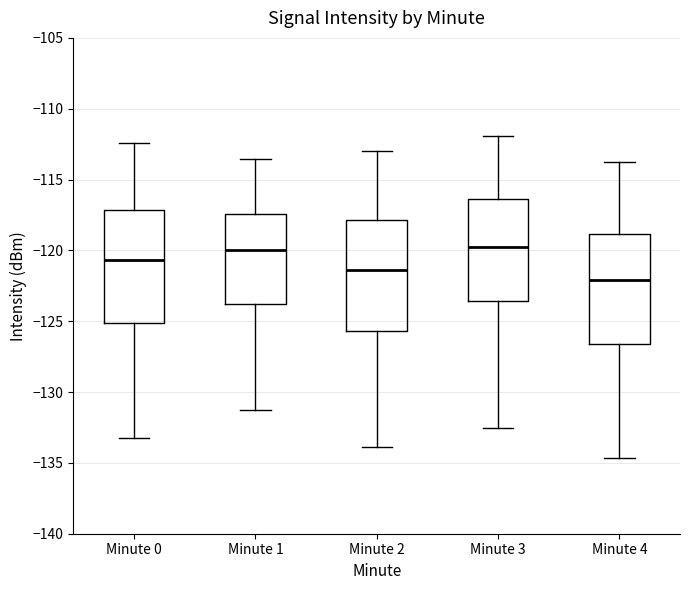

Which box has the lowest median line?

Minute 4